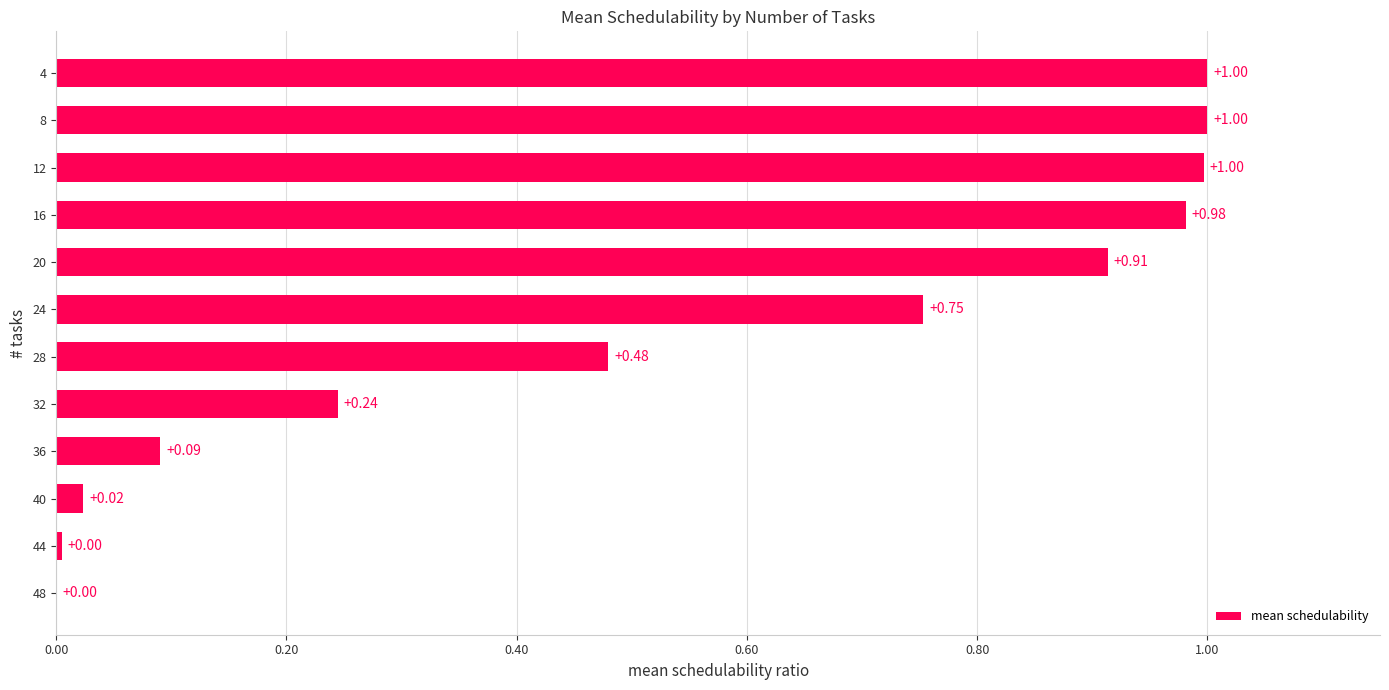

Does the chart contain stacked bars?

No